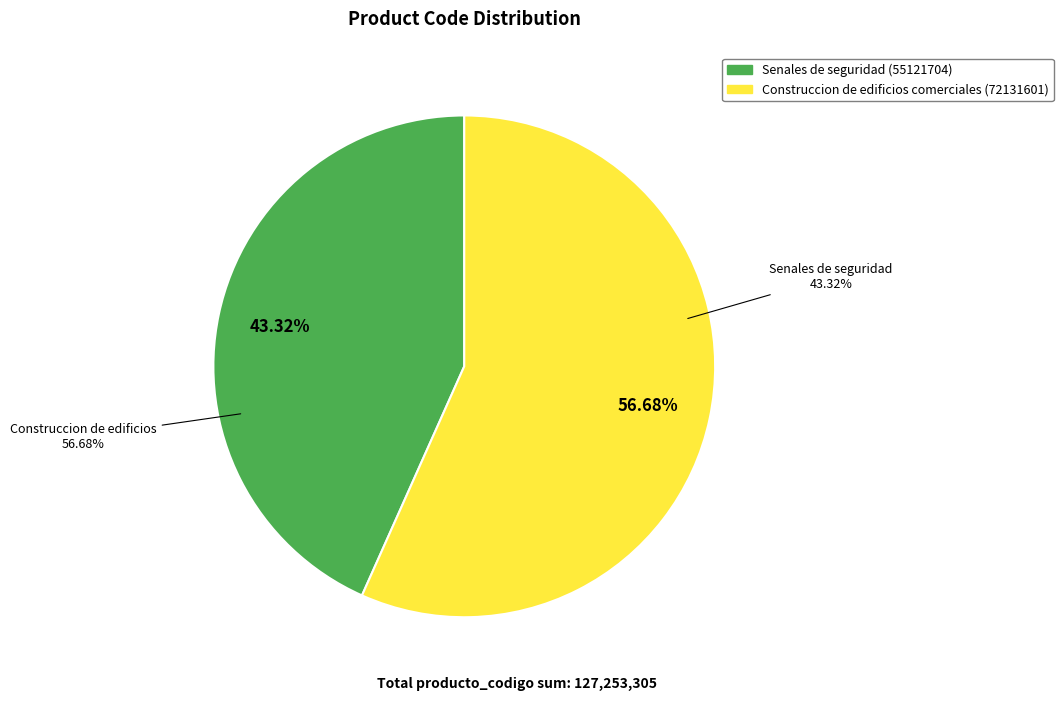

How many slices are in this pie chart?

2